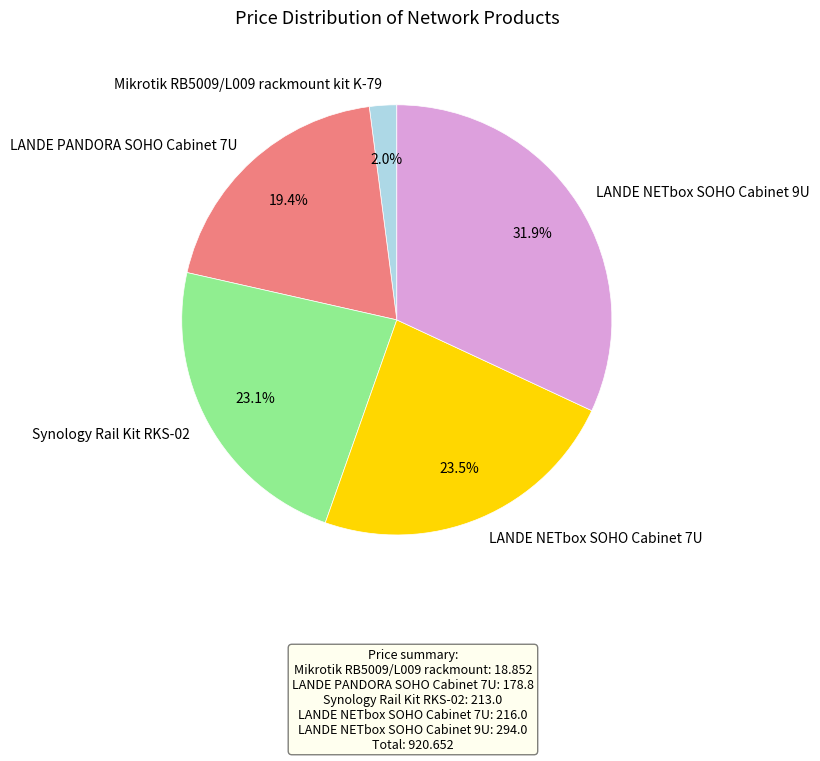

Is the sum of Synology Rail Kit RKS-02 and Mikrotik RB5009/L009 rackmount kit K-79 greater than half?

No